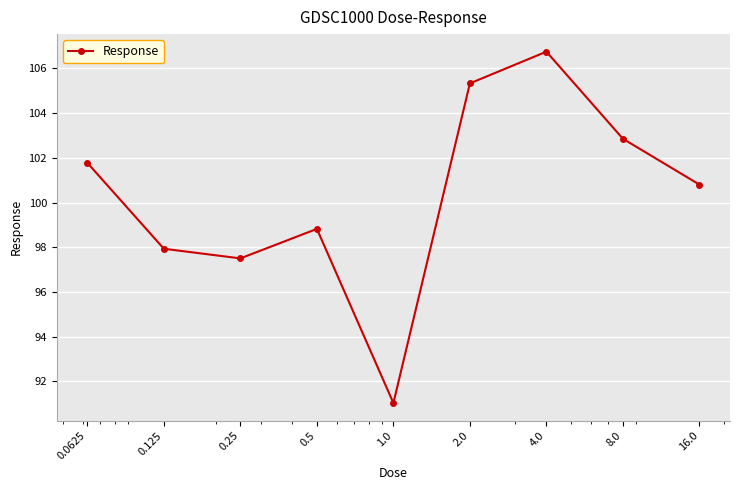

What is the sum of all values?

902.8